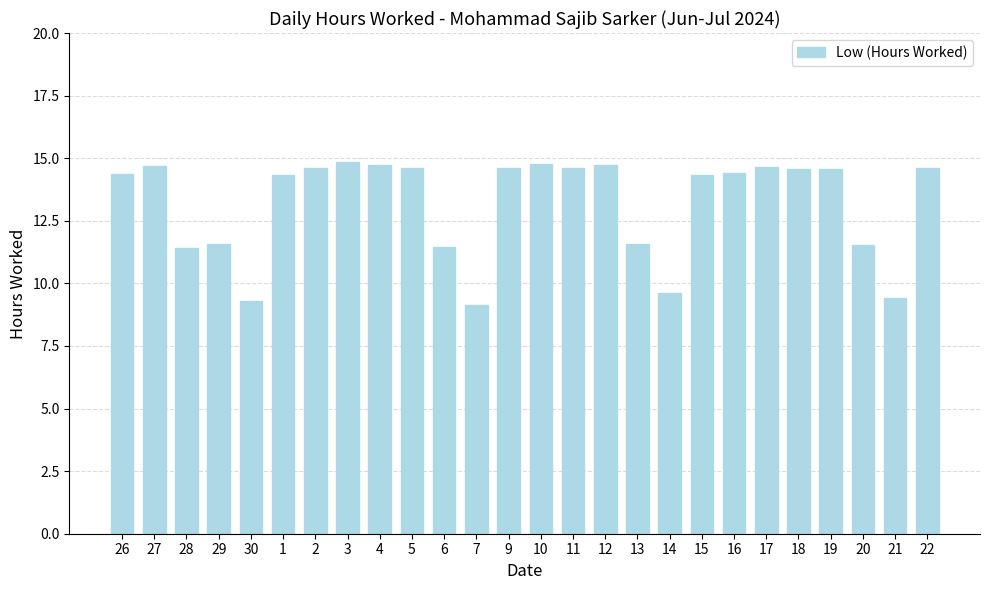

What is the greatest value displayed?

14.8